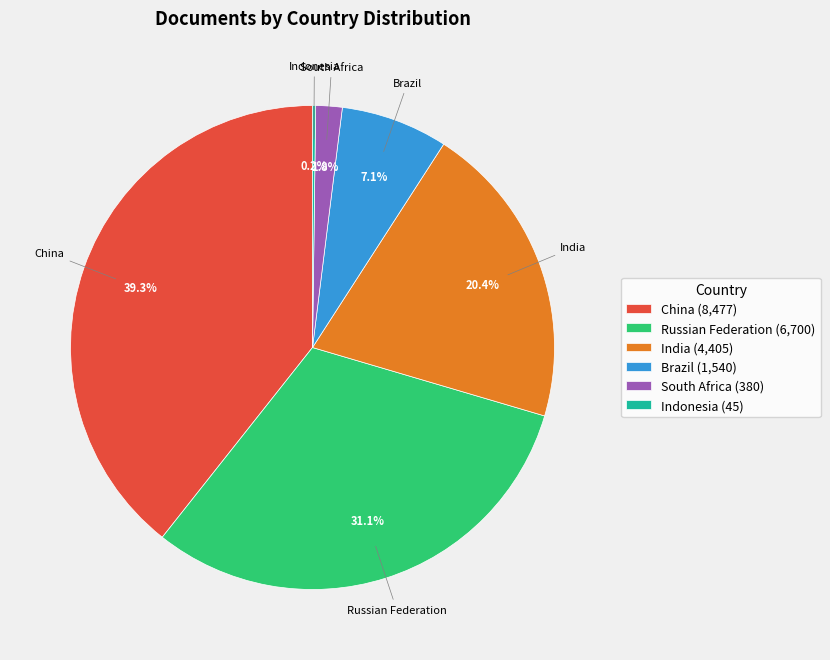

Does Russian Federation account for over 50% of the chart?

No